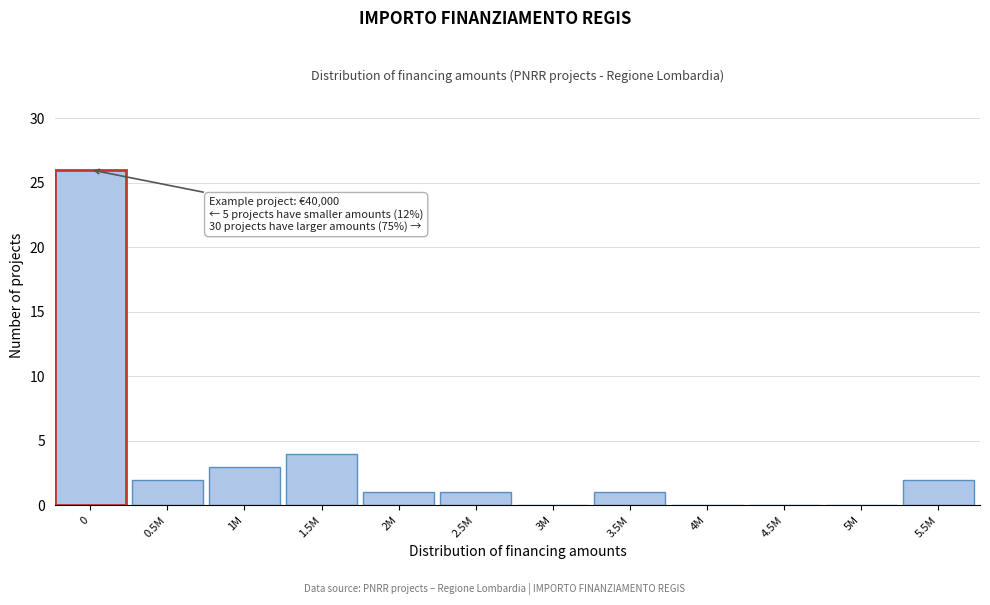

Reading left to right, list all the values displayed in this chart.

0=26	0.5M=2	1M=3	1.5M=4	2M=1	2.5M=1	3M=0	3.5M=1	4M=0	4.5M=0	5M=0	5.5M=2